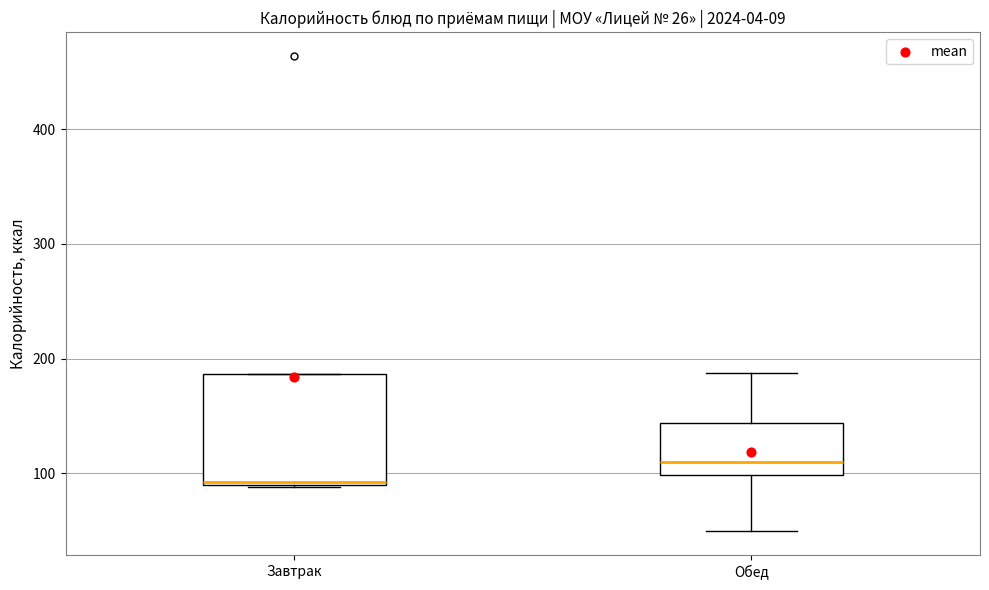

Which box's median line is the lowest?

Завтрак